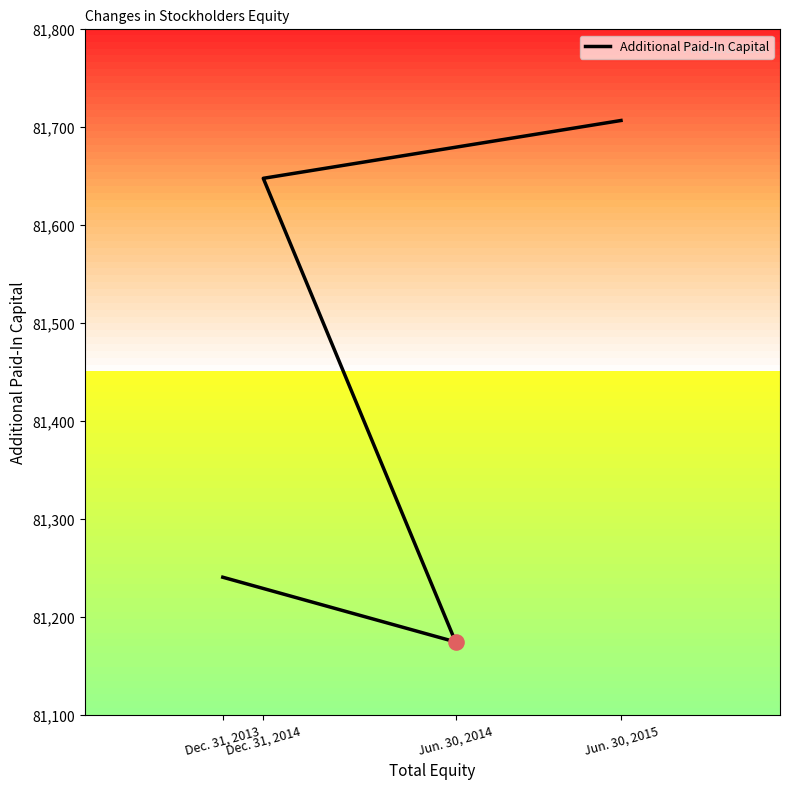

What is the change in value from Dec. 31, 2013 to Jun. 30, 2014?

-66